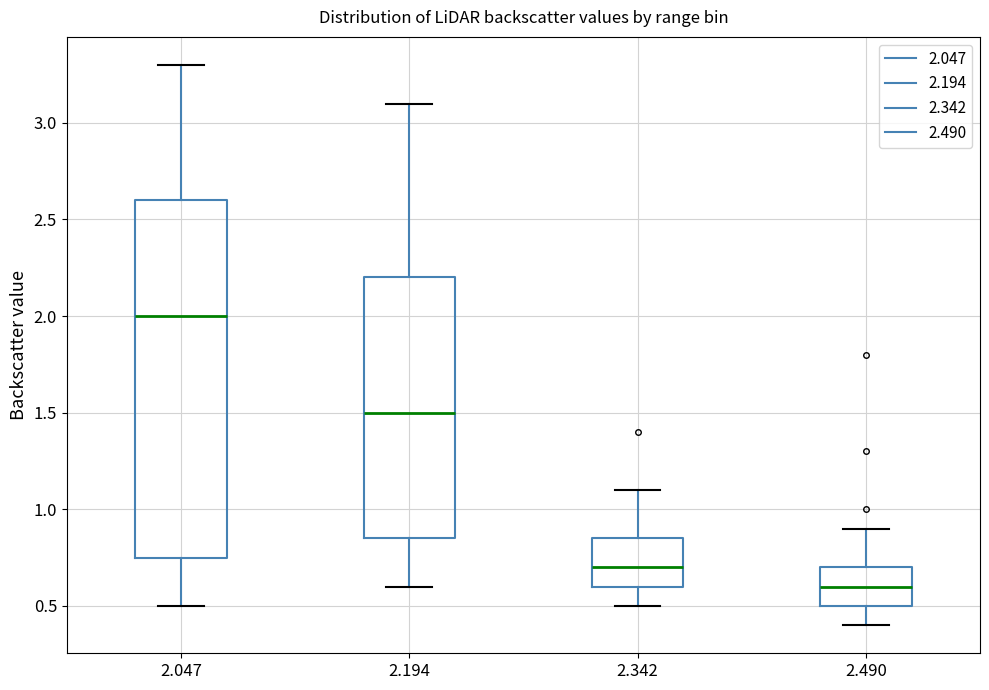

Reading left to right, read every box against the y-axis: the position of its median line, the range the box covers, and the ends of its whiskers. The values are not printed on the chart, so give them approximately, as read against the axis.

2.047: median 2.00, box 0.75 to 2.60, whiskers 0.50 to 3.30
2.194: median 1.50, box 0.85 to 2.20, whiskers 0.60 to 3.10
2.342: median 0.70, box 0.60 to 0.85, whiskers 0.50 to 1.10
2.490: median 0.60, box 0.50 to 0.70, whiskers 0.40 to 0.90